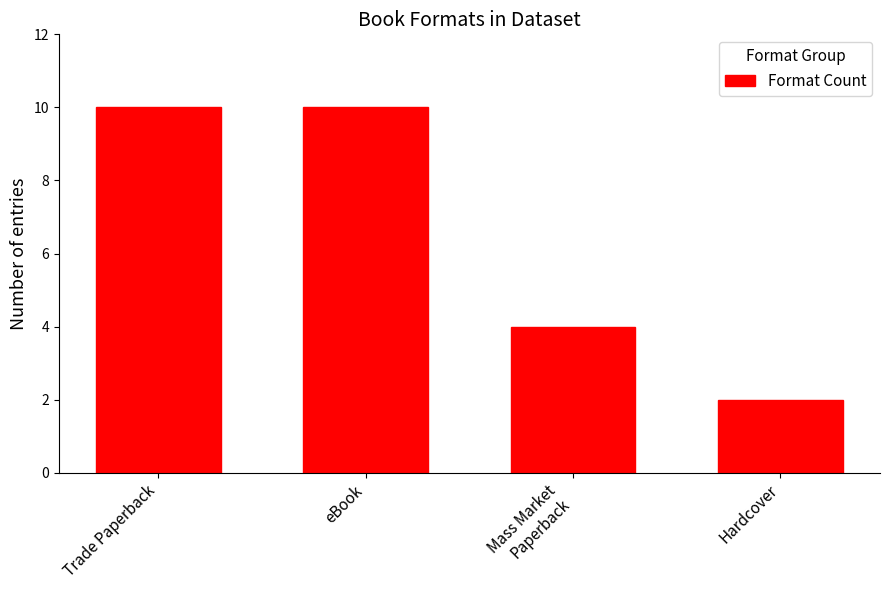

Read the value at Trade Paperback.

10